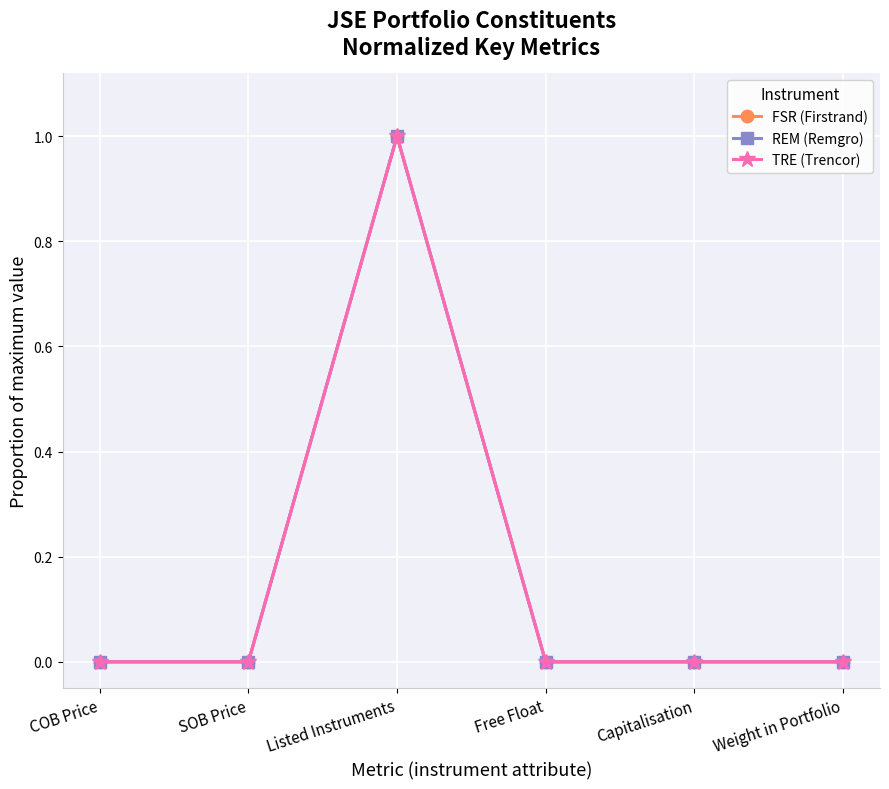

What is the maximum value for TRE (Trencor)?

1.0